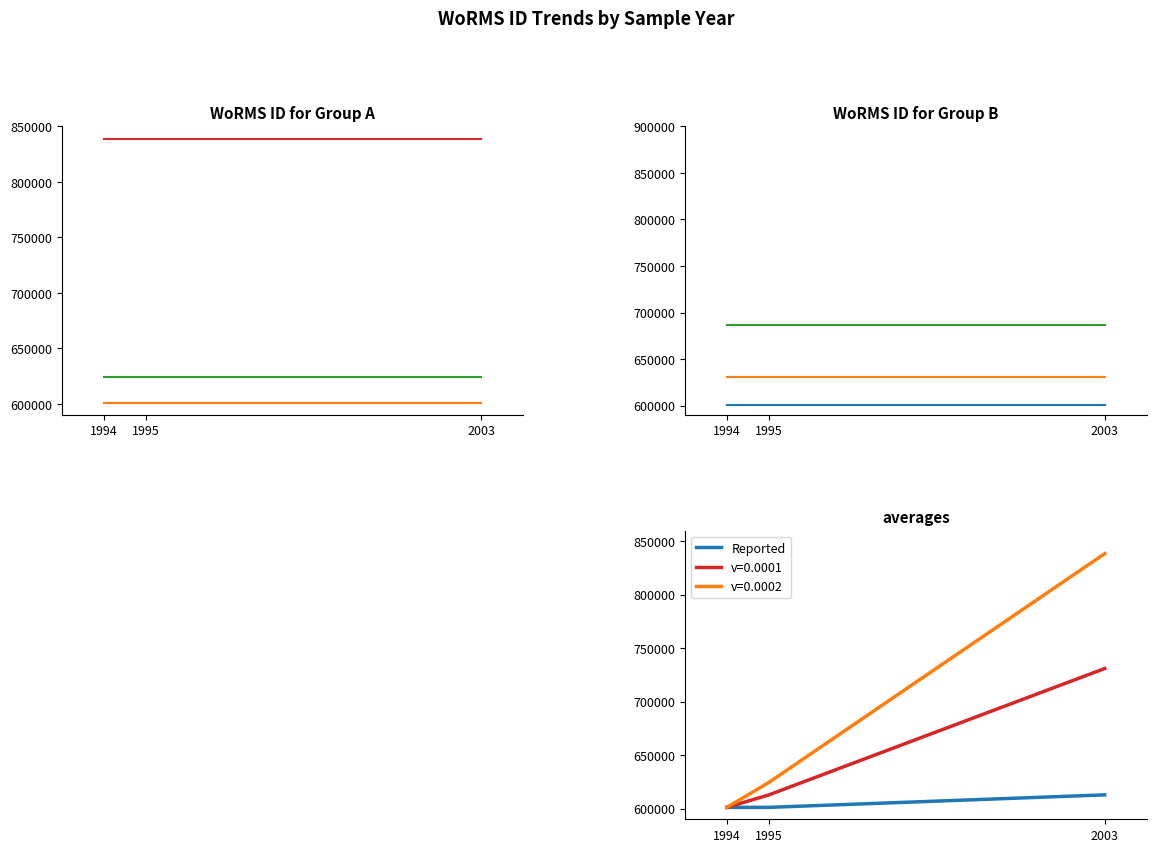

What value does the Ochrosphaera sp. (RCC1366) series have at 1995?

631205.4